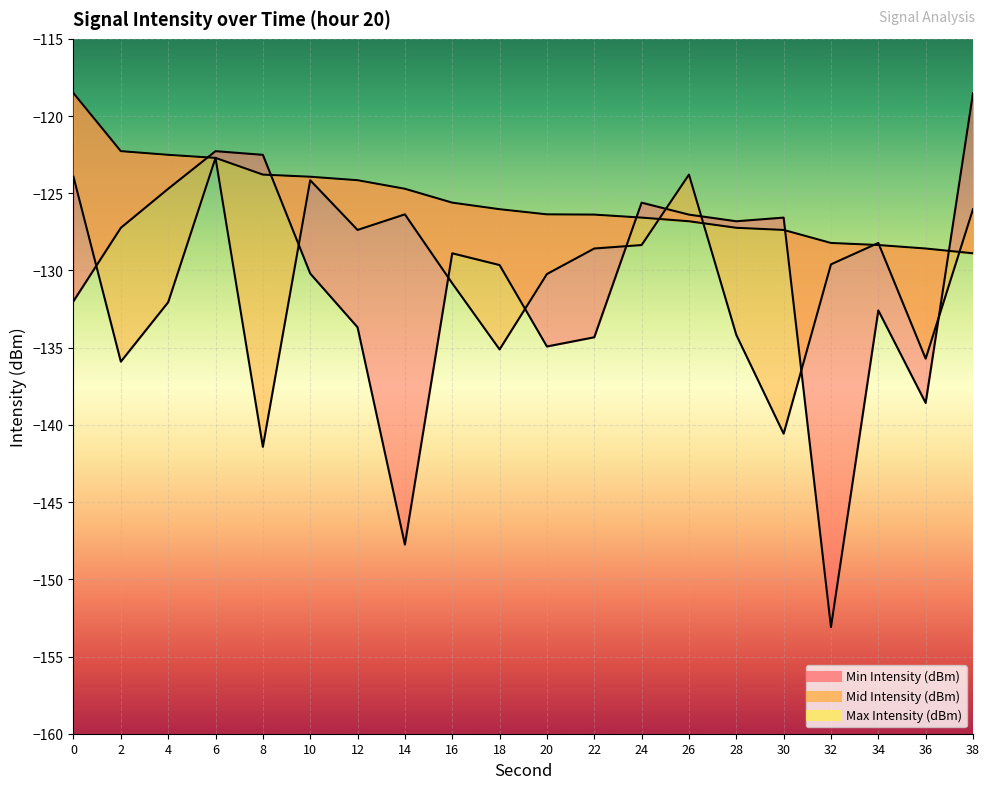

How many data points in Mid Intensity (dBm) are above -128?

7